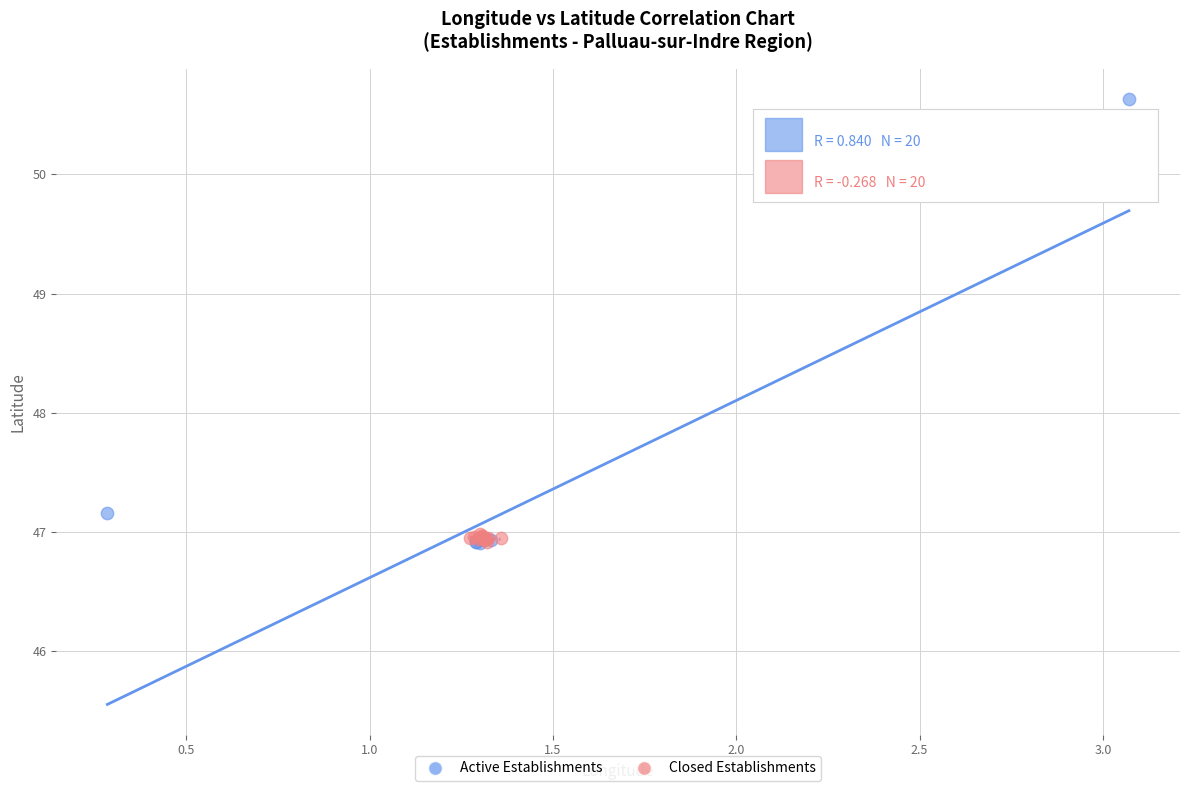

Which series contains the highest Y value?

Active Establishments